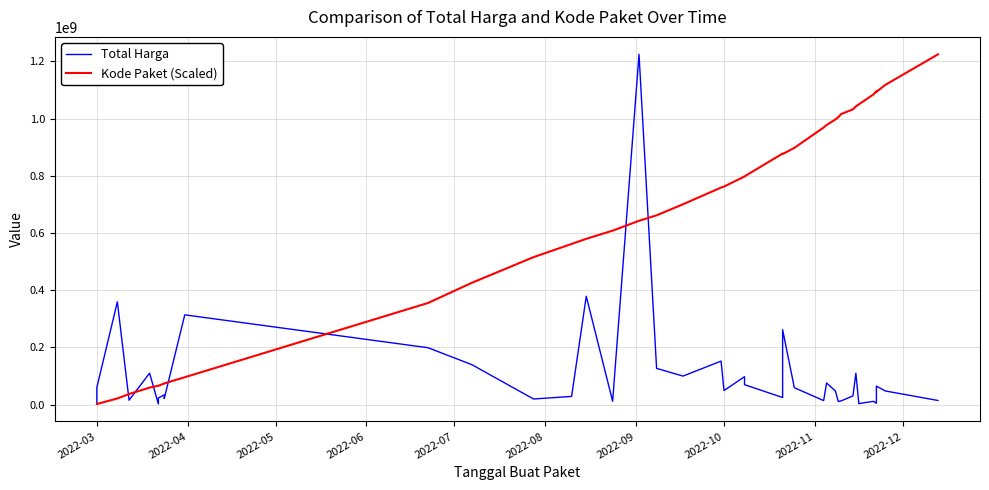

Which series ends up on top after the final intersection of Kode Paket (Scaled) and Total Harga?

Kode Paket (Scaled)